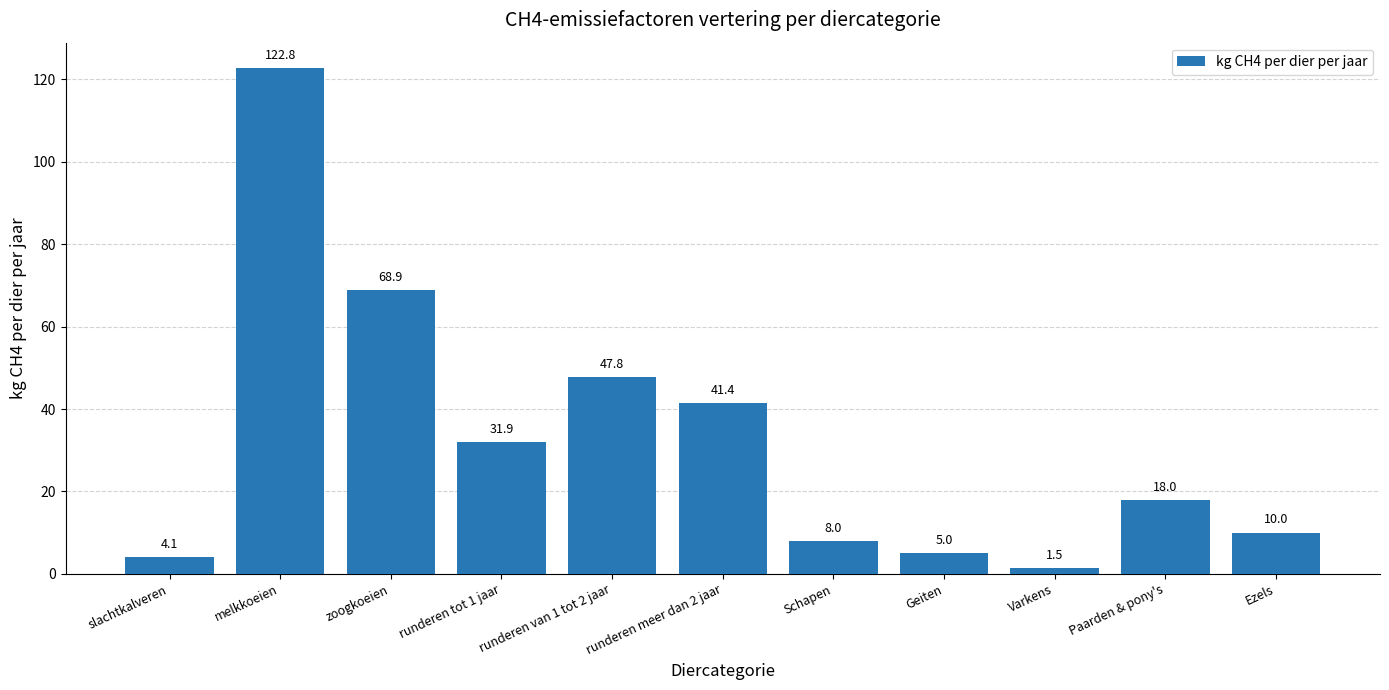

Where is the data nearest to the value 62?

zoogkoeien